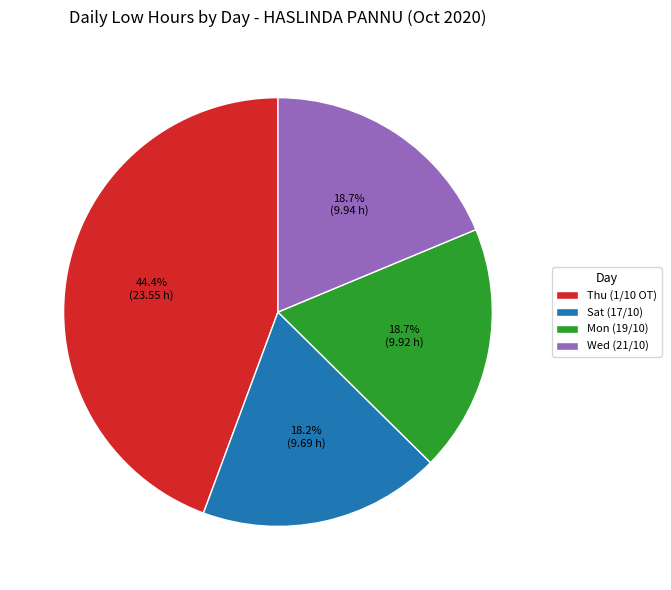

What is the total percentage of Thu (1/10 OT) and Sat (17/10)?

62.6%